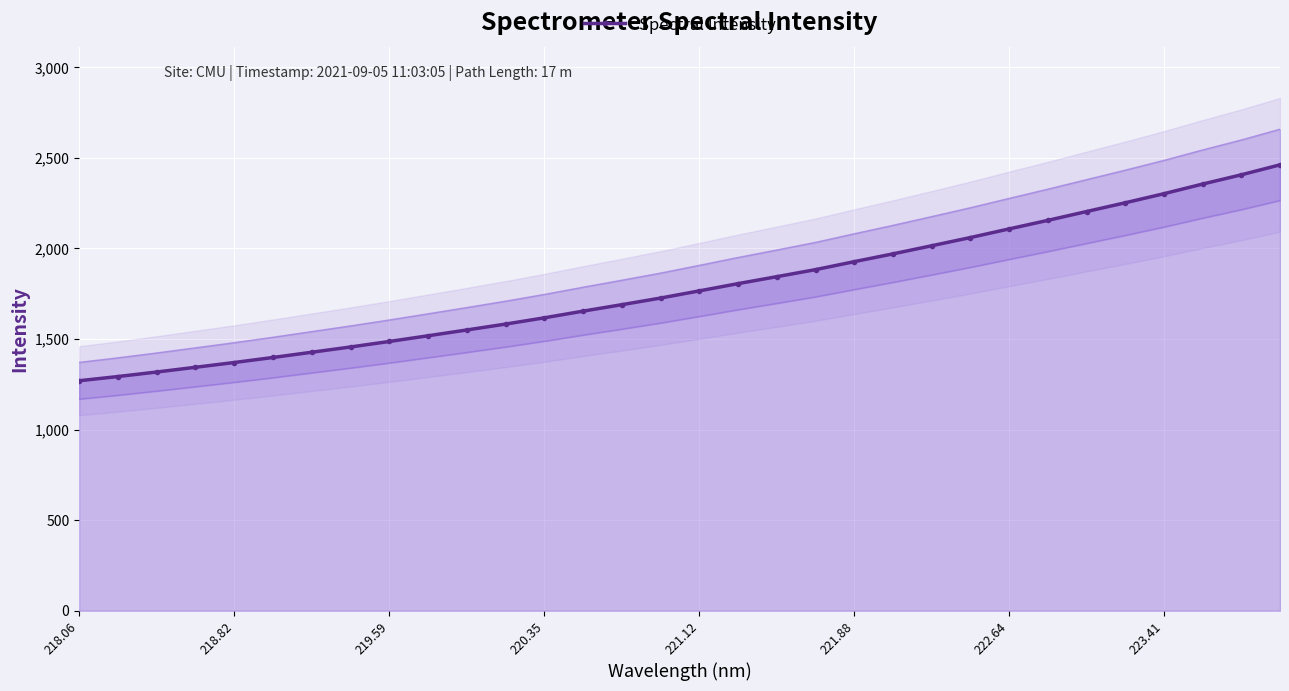

What is the highest value of the Spectral Intensity series?

2461.1